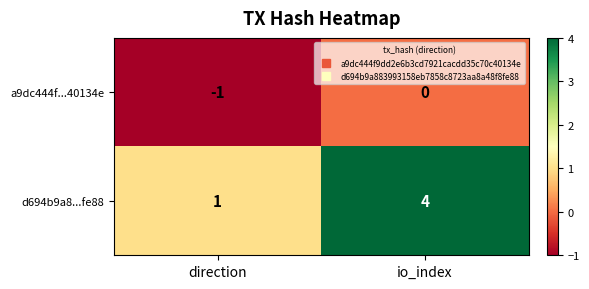

Reading right to left, list all the values displayed in this chart.

a9dc444f...40134e: 0	-1
d694b9a8...fe88: 4	1